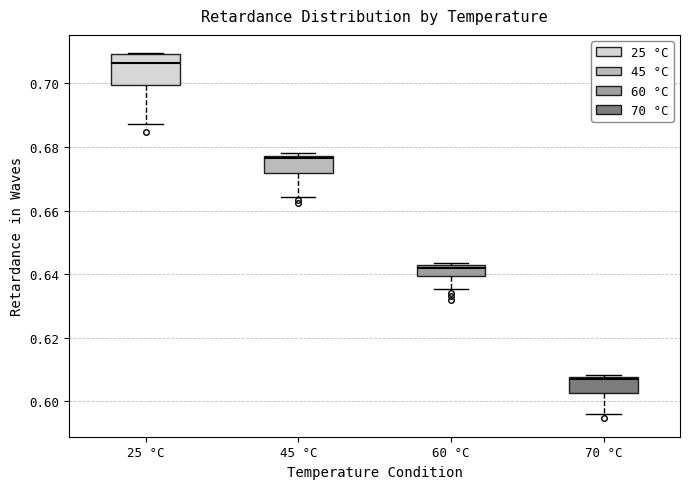

Reading left to right, transcribe this box plot: for each box, give where its median line is, the range the box spans, and where its two whiskers end, as read against the y-axis. The values are not printed on the chart, so give them approximately, as read against the axis.

25 °C: median 0.706, box 0.700 to 0.710, whiskers 0.688 to 0.710
45 °C: median 0.676, box 0.672 to 0.678, whiskers 0.664 to 0.678 (just above the box's upper edge)
60 °C: median 0.642 (just below the box's upper edge), box 0.640 to 0.642, whiskers 0.636 to 0.644
70 °C: median 0.606, box 0.602 to 0.608, whiskers 0.596 to 0.608 (just above the box's upper edge)